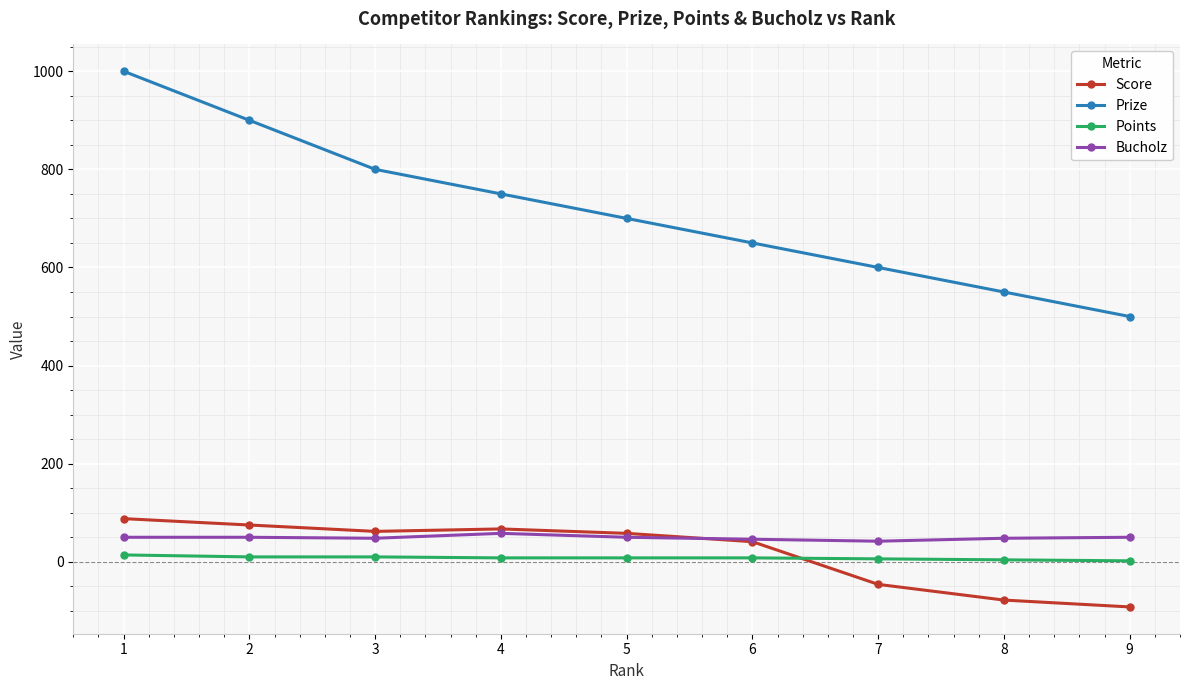

True or false: Prize has more than 2 interior local peaks.

False